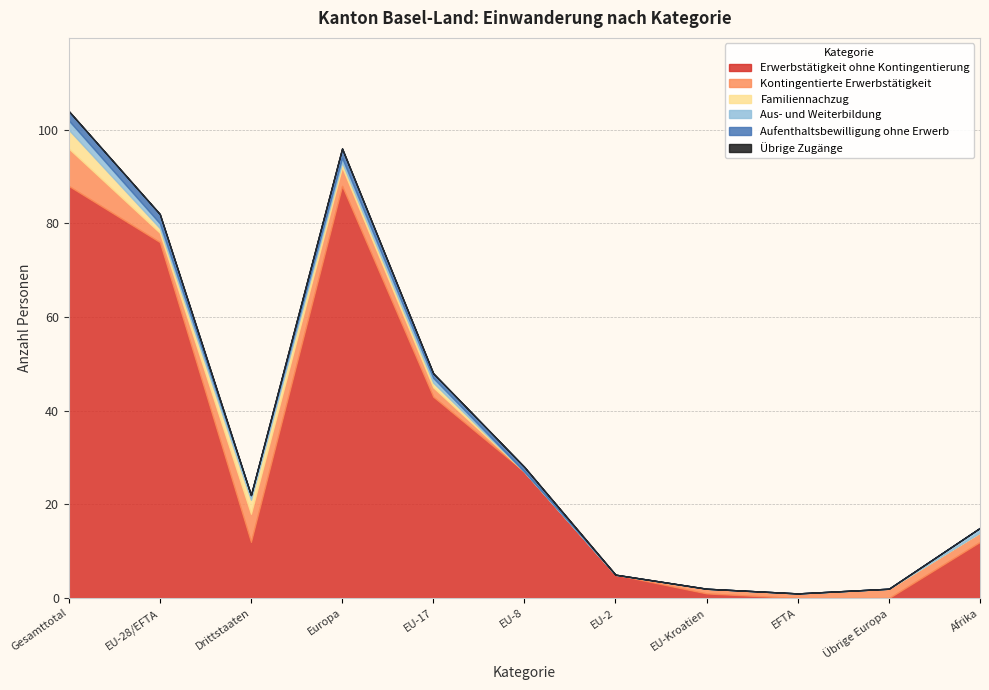

What is the value of the Erwerbstätigkeit ohne Kontingentierung point at the 3rd from the left?

12